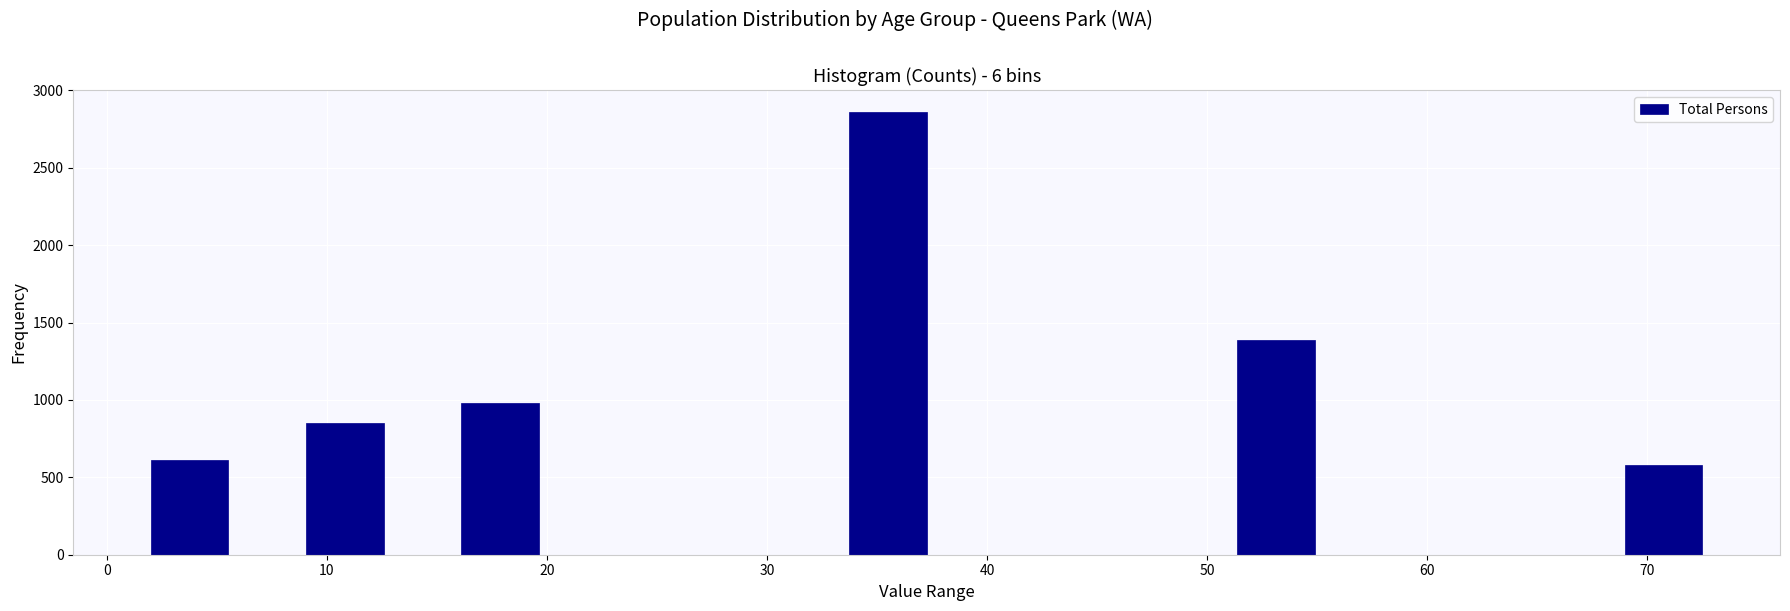

Read against the x-axis, roughly where is the centre of the tallest bar?

35